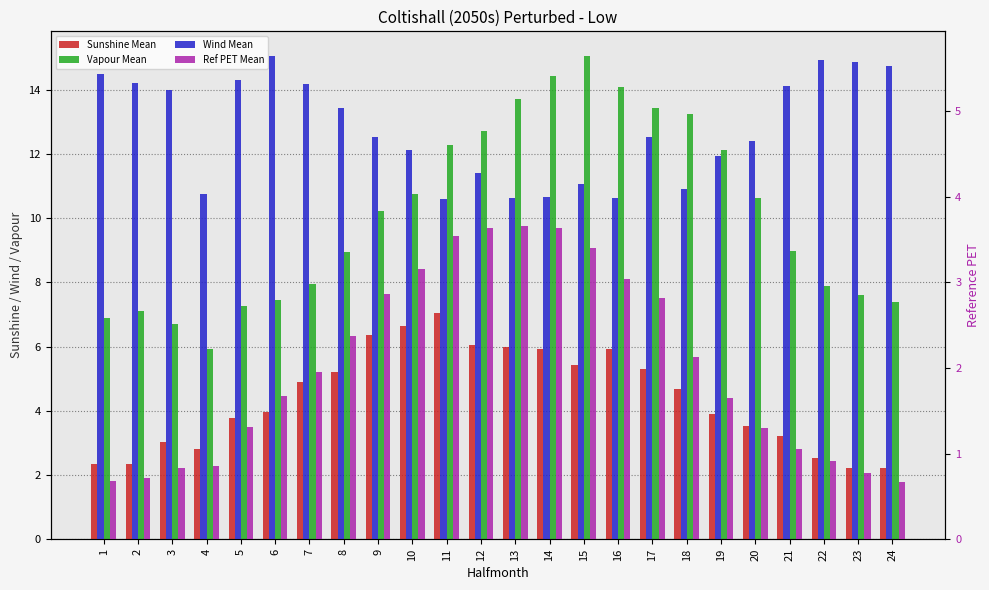

Is it true that Wind Mean equals 4.7 at 20?

True